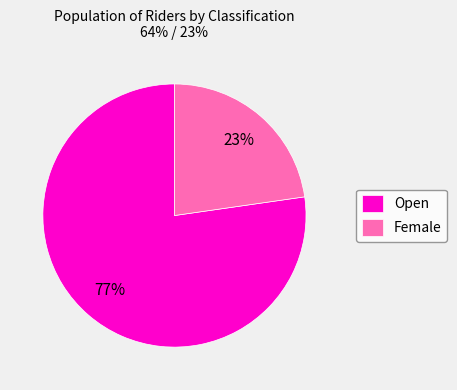

To the nearest percent, what is the average slice percentage?

50%